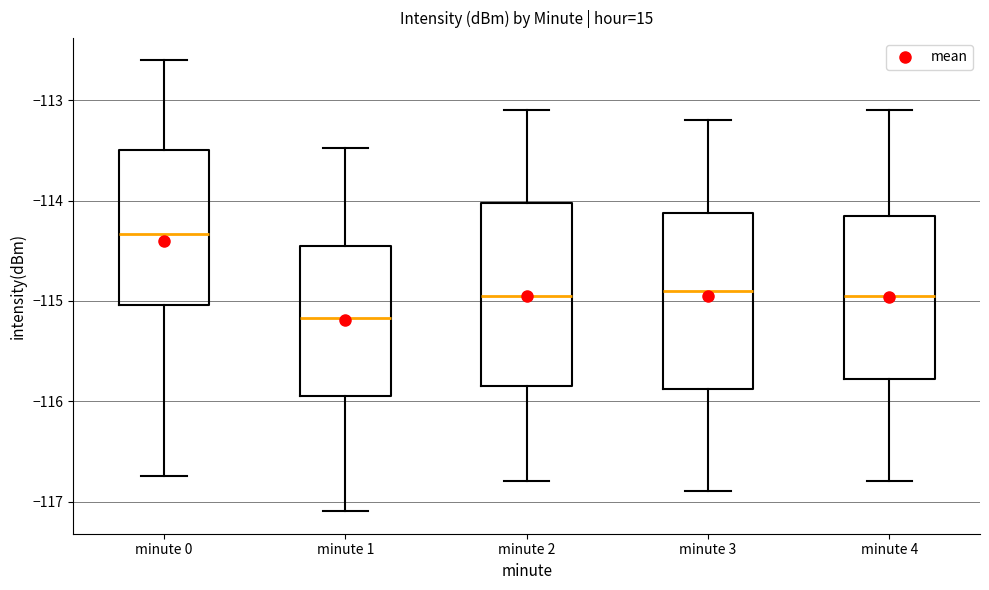

Reading left to right, read every box against the y-axis: the position of its median line, the range the box covers, and the ends of its whiskers. The values are not printed on the chart, so give them approximately, as read against the axis.

minute 0: median -114.3, box -115.0 to -113.5, whiskers -116.7 to -112.6
minute 1: median -115.2, box -115.9 to -114.4, whiskers -117.1 to -113.5
minute 2: median -114.9, box -115.8 to -114.0, whiskers -116.8 to -113.1
minute 3: median -114.9, box -115.9 to -114.1, whiskers -116.9 to -113.2
minute 4: median -114.9, box -115.8 to -114.1, whiskers -116.8 to -113.1